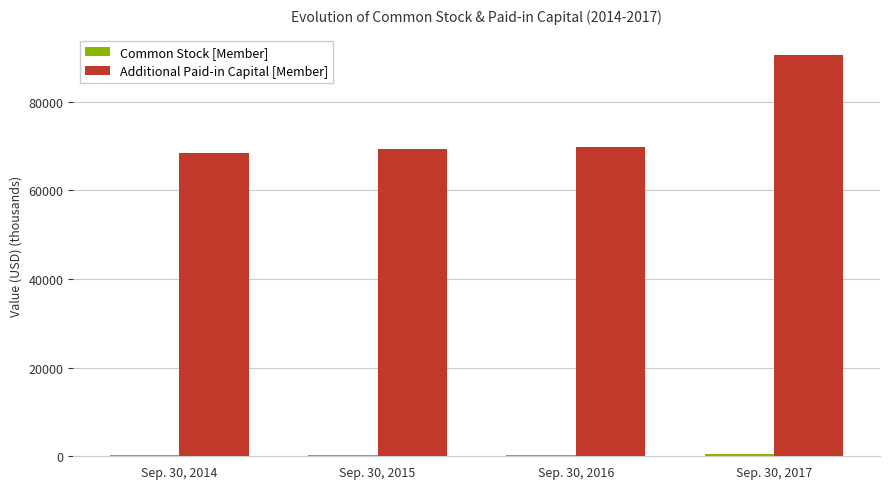

The value of Additional Paid-in Capital [Member] at Sep. 30, 2016 is 69660.0. True or false?

True